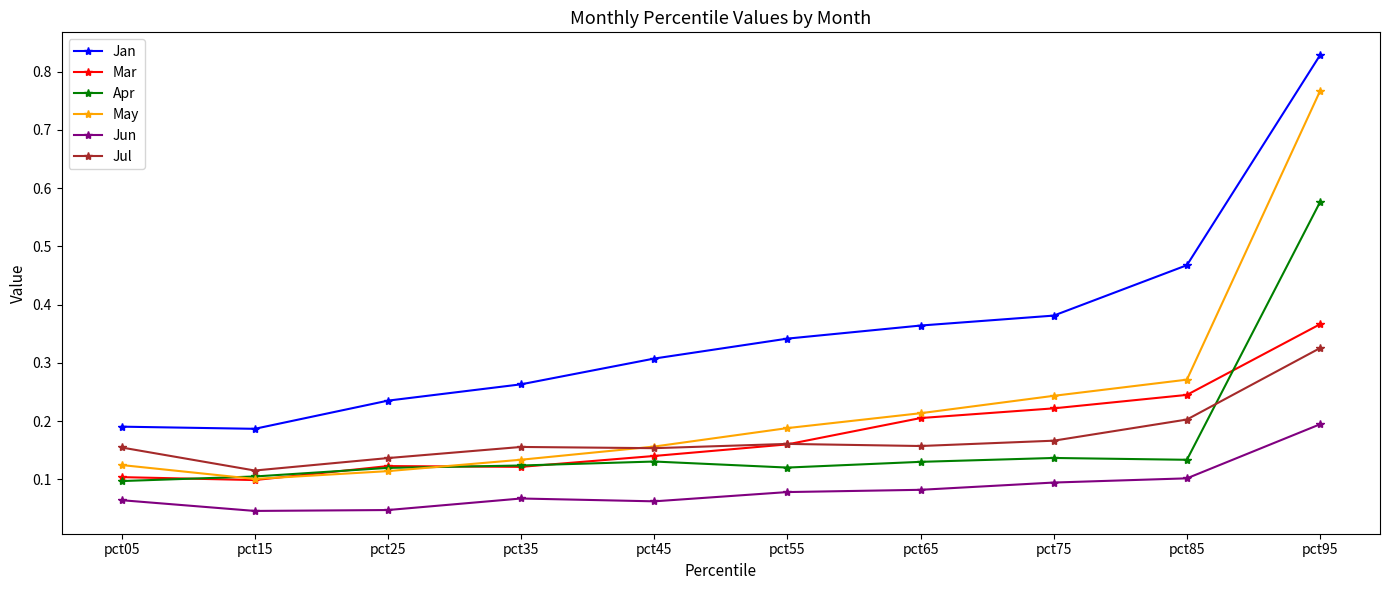

What are all the series names shown in the legend?

Jan, Mar, Apr, May, Jun, Jul